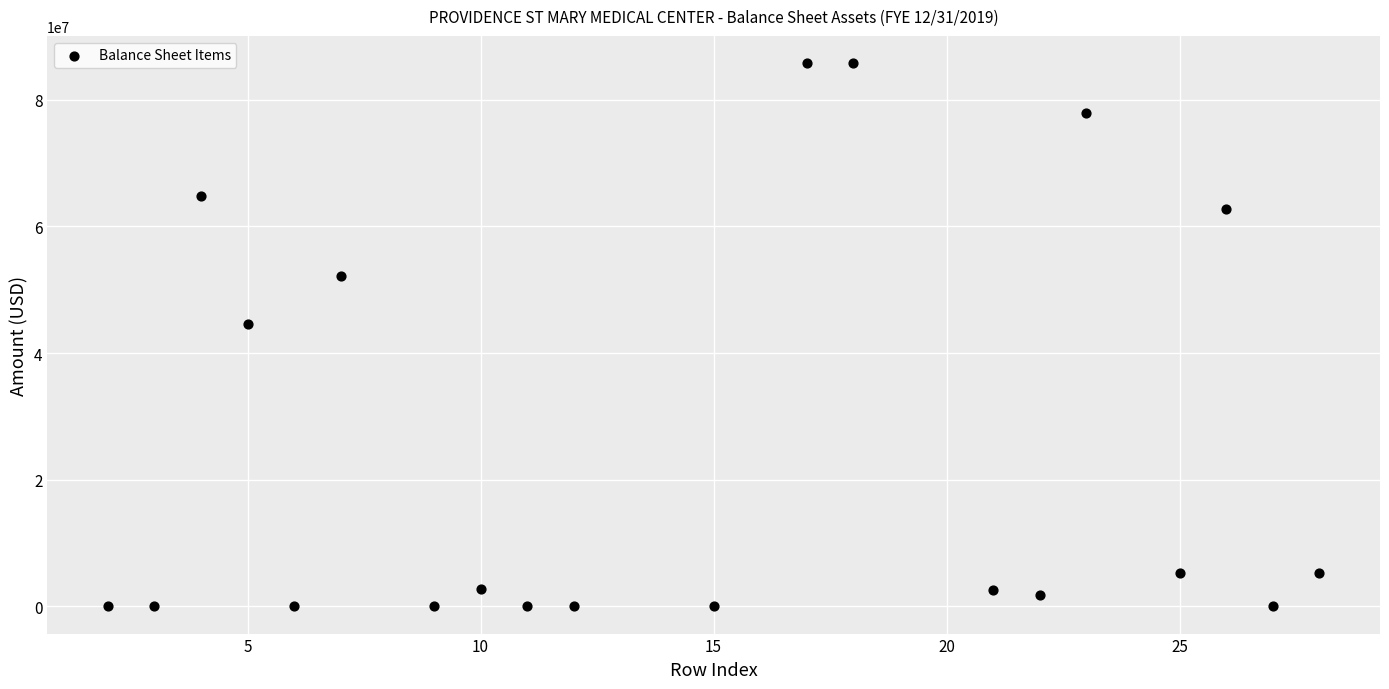

What Y value in the scatter plot is closest to 42884070?

44513197.0